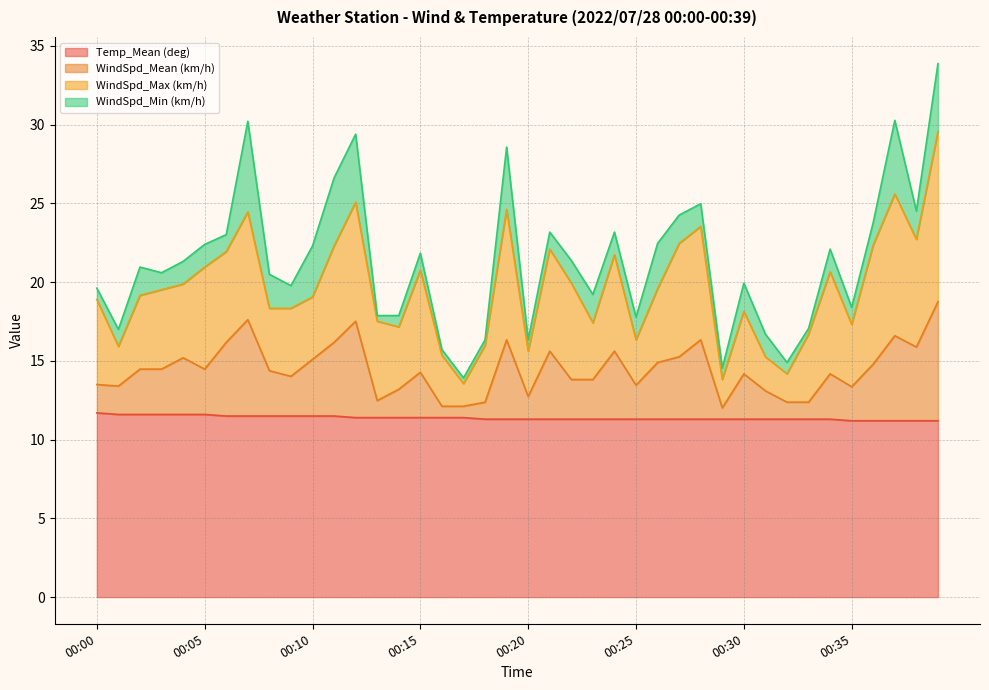

True or false: Temp_Mean (deg) and WindSpd_Mean (km/h) cross at least once.

False